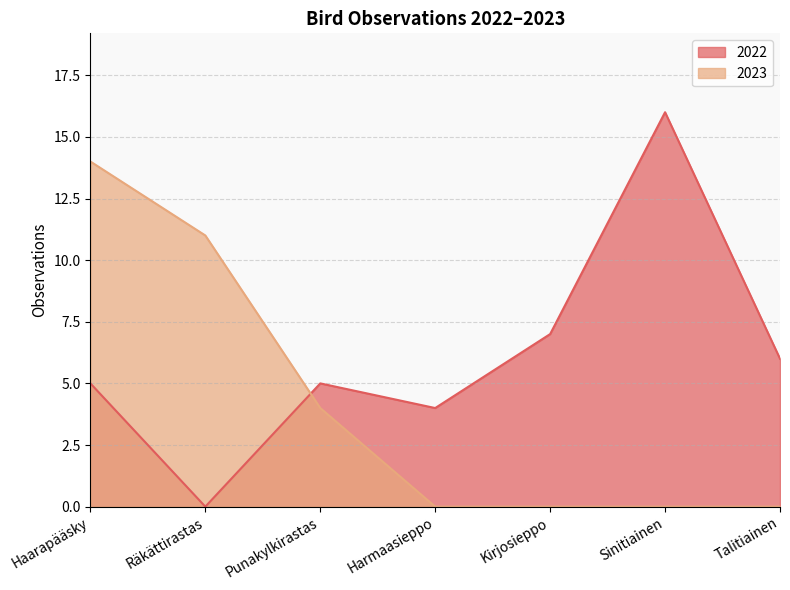

What is the difference between the 2022 values at Haarapääsky and Harmaasieppo?

1